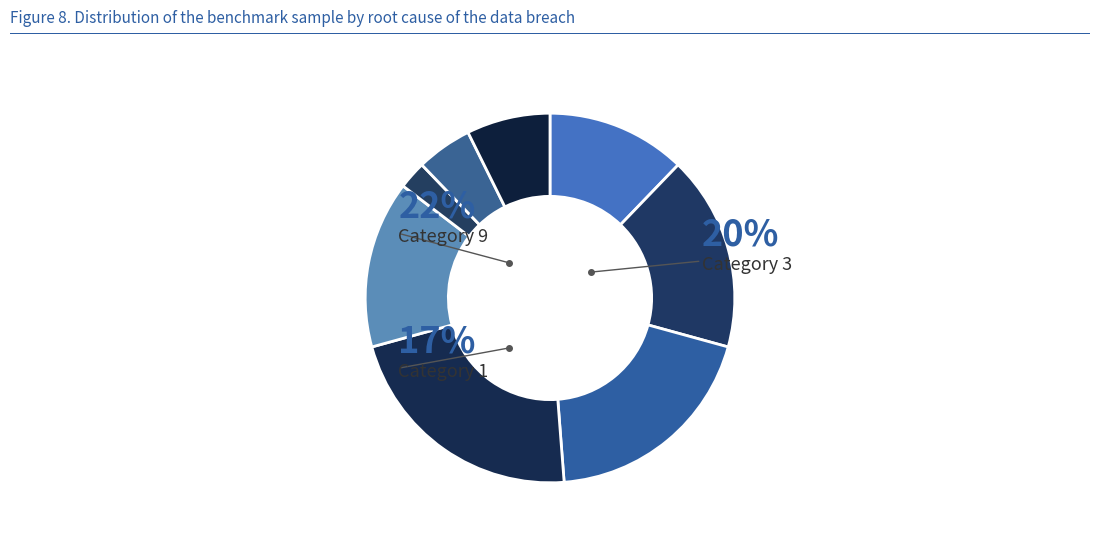

Combined, what portion of the pie is 6 and 9?

29.3%